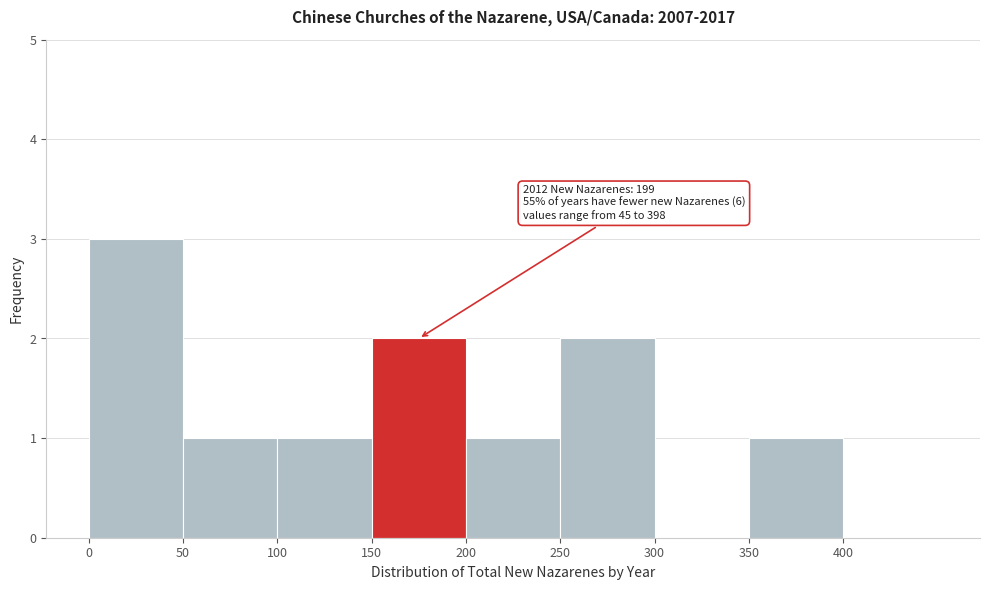

Which range on the x-axis has the tallest bar?

0 to 50